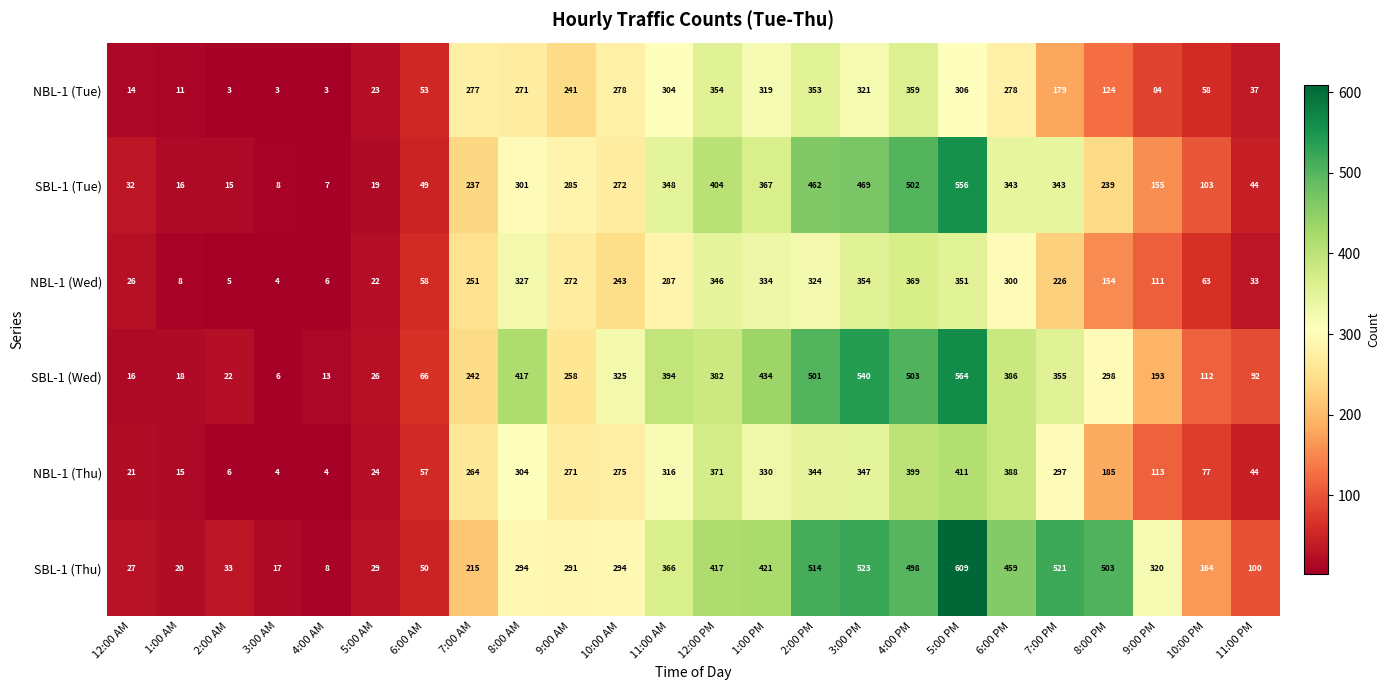

Which series has the largest total across all categories?

SBL-1 (Thu)